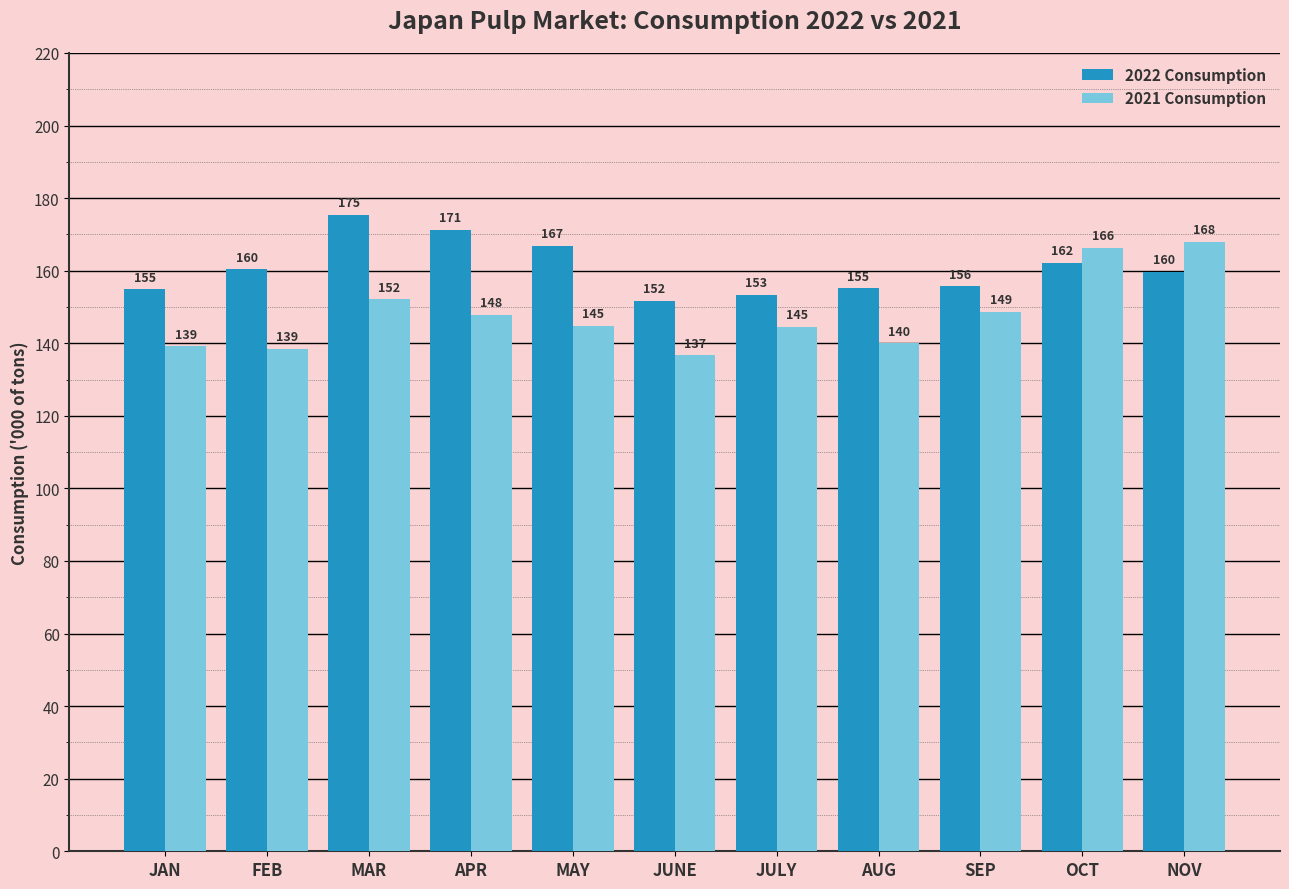

Is the value of 2022 Consumption at FEB greater than the value of 2021 Consumption at JAN?

Yes